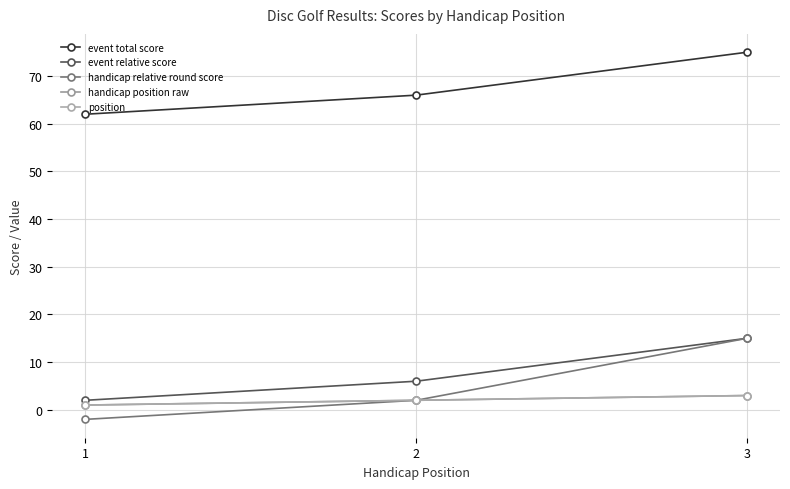

What is the minimum value for handicap relative round score?

-2